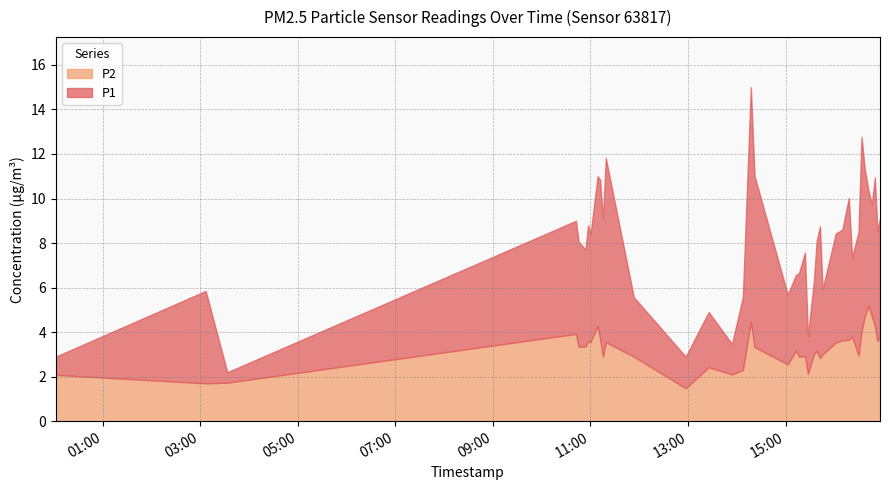

What is the difference between the maximum and minimum values in the P2 series?

3.7